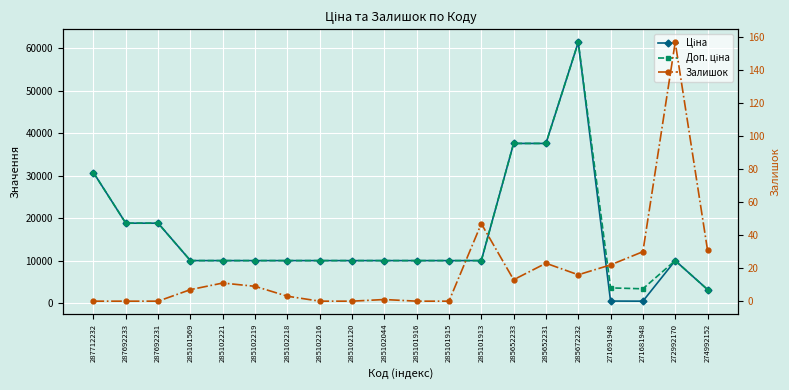

Where does the Ціна series first go above 9974?

287712232